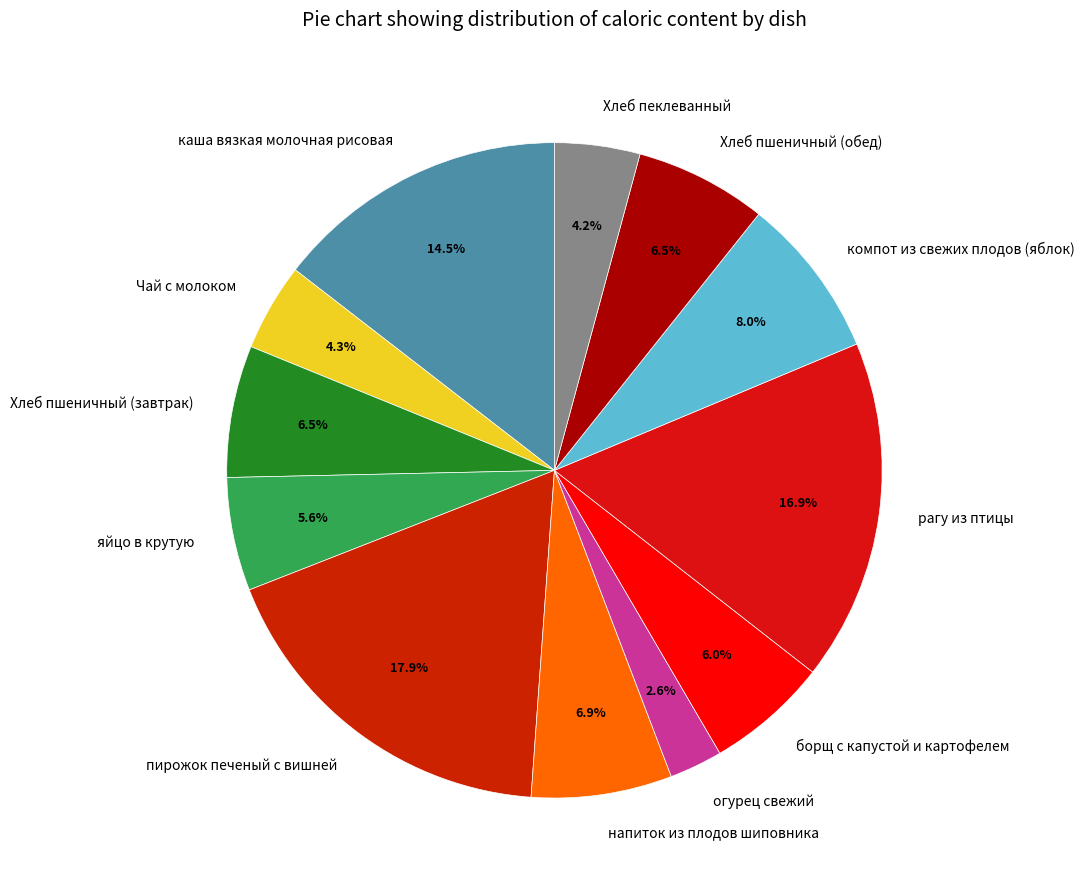

Is there a majority slice in this chart?

No